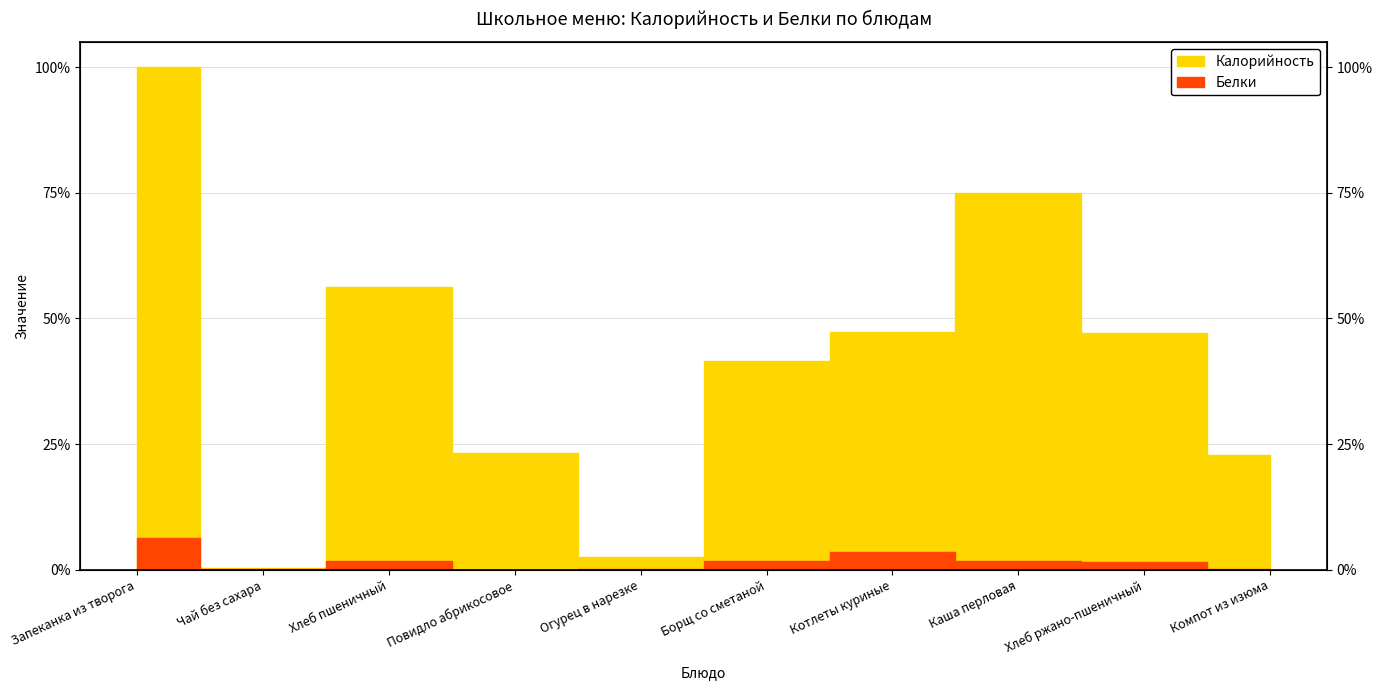

Where is the first local minimum for Белки?

Чай без сахара